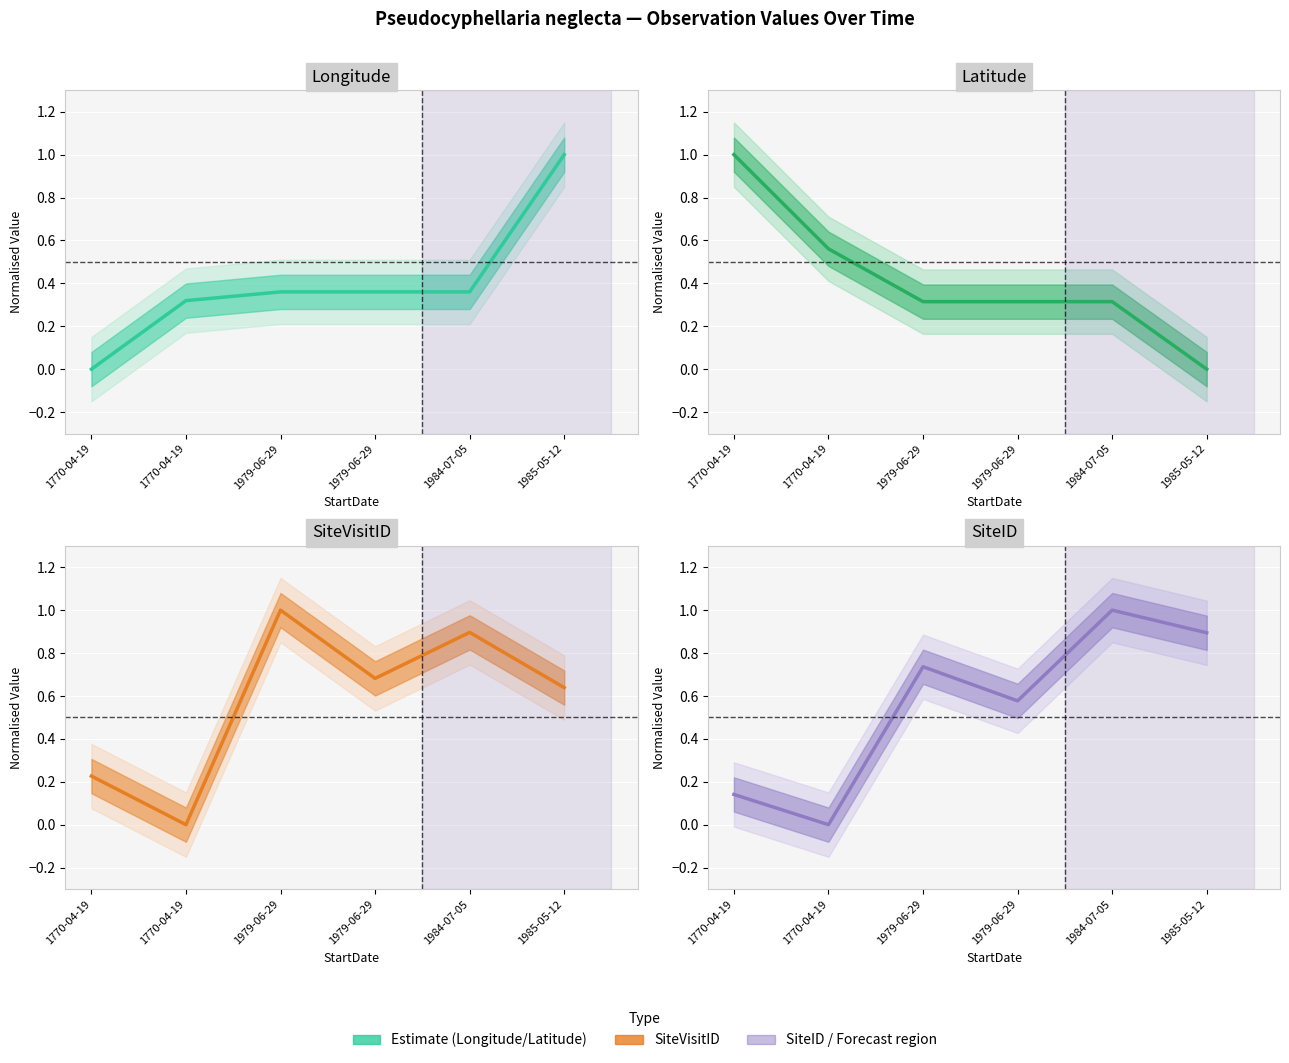

How many categories are shown in the chart?

6